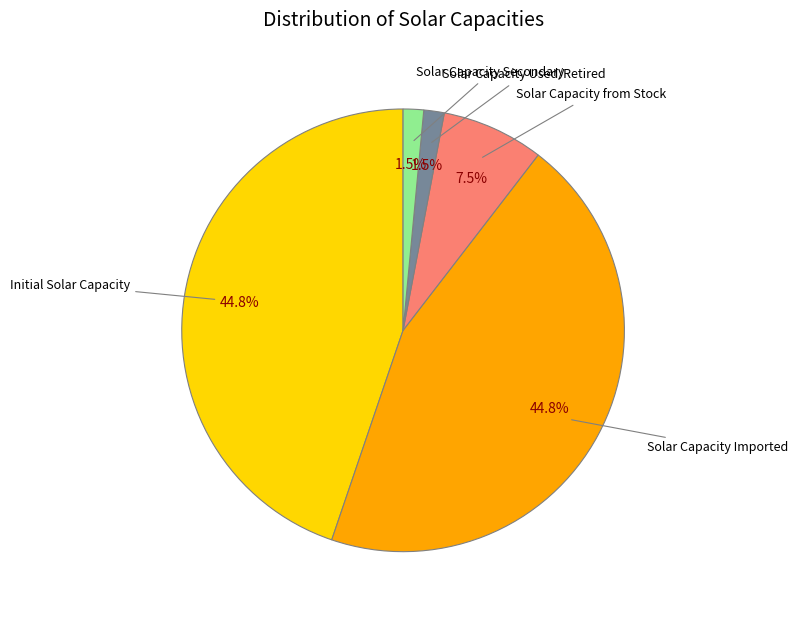

Is there any slice that represents more than half of the pie?

No